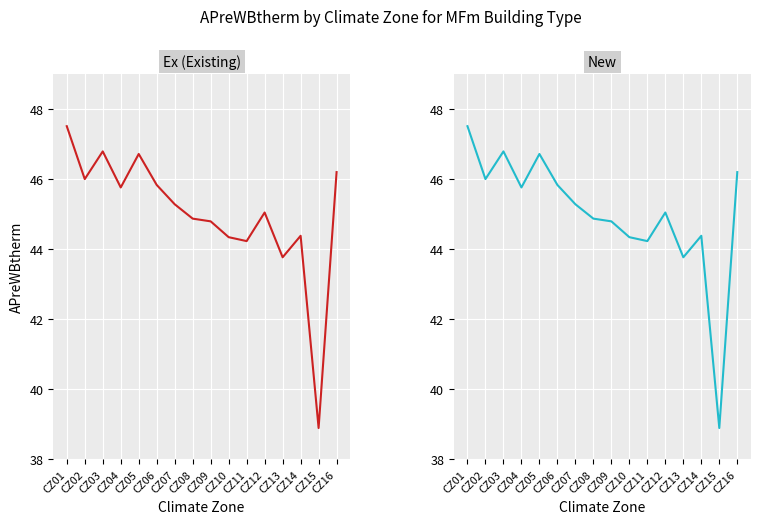

How many data points in Ex are less than 45?

7